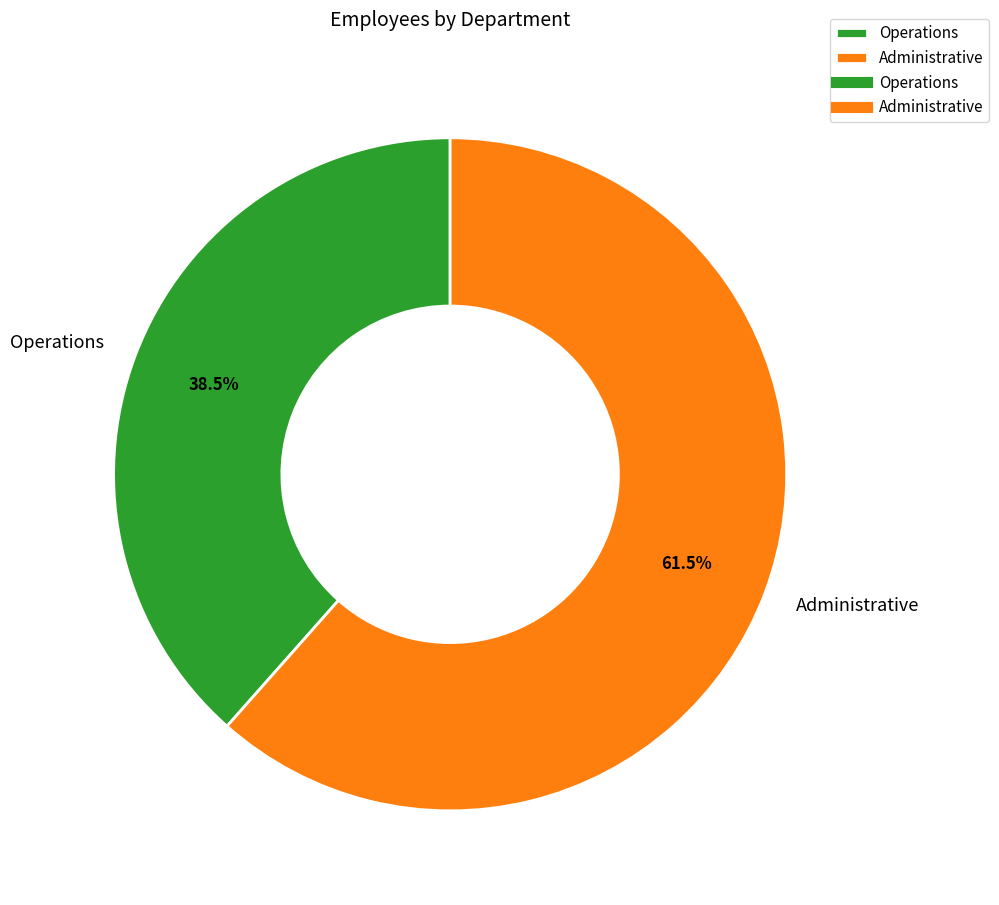

Rank the categories by value from lowest to highest.

Operations, Administrative